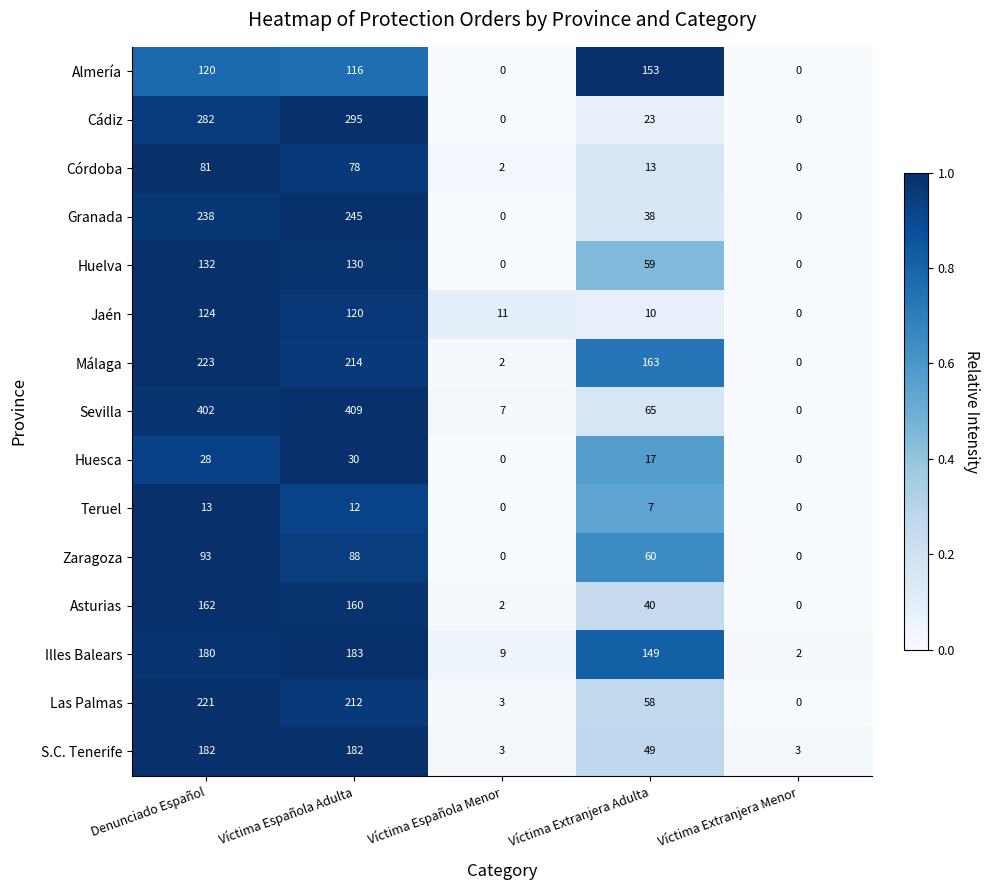

The value of Huelva at Víctima Extranjera Menor is 0. True or false?

True